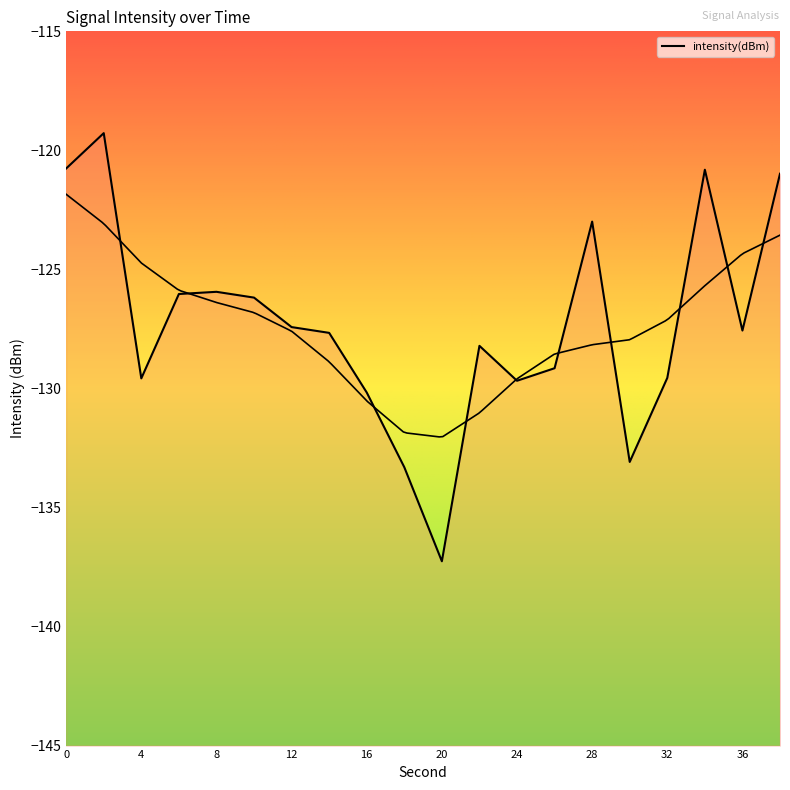

What is the value of the 16th point from the left?

-133.1